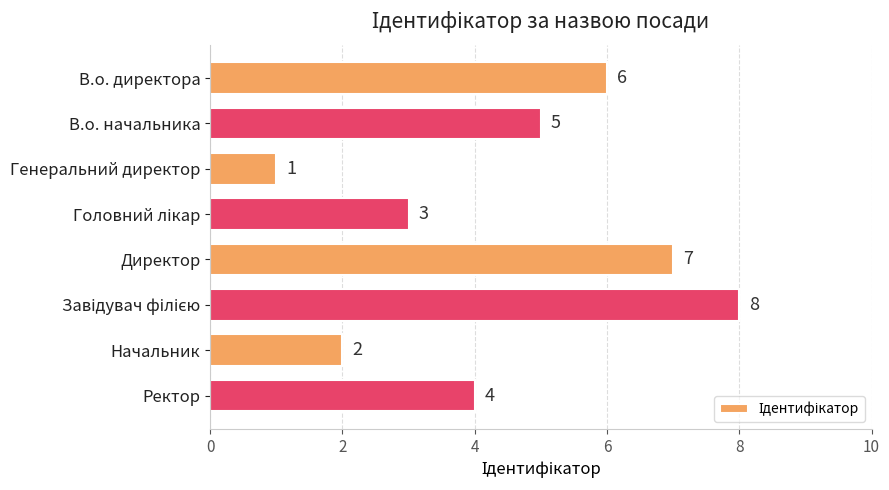

The value at Начальник is 2. True or false?

True